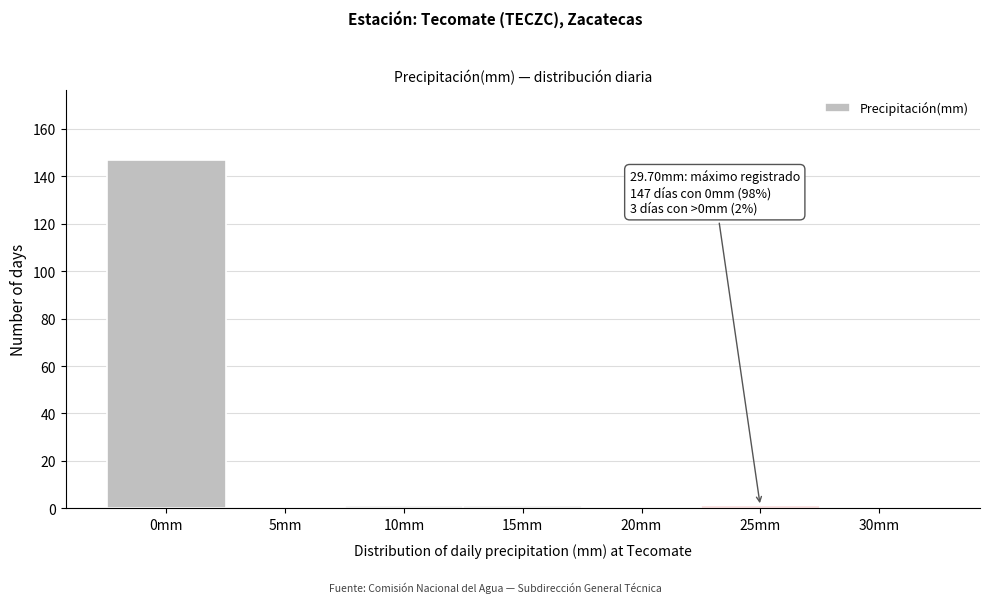

Reading left to right, transcribe all the data shown in this chart.

0mm=147	5mm=0	10mm=1	15mm=1	20mm=0	25mm=1	30mm=0